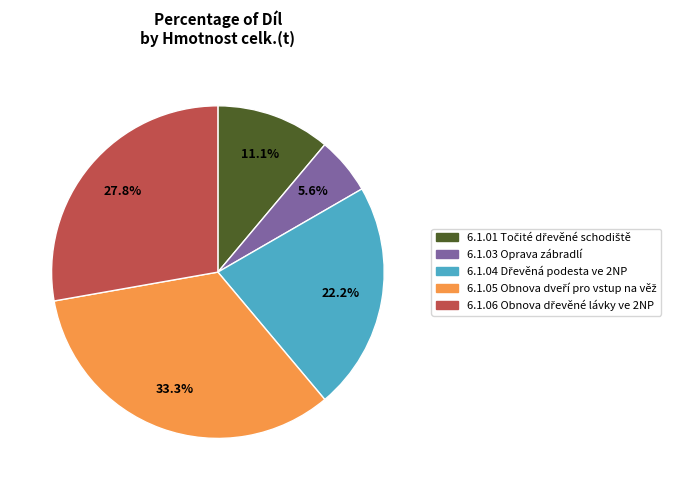

Is there any slice that represents more than half of the pie?

No